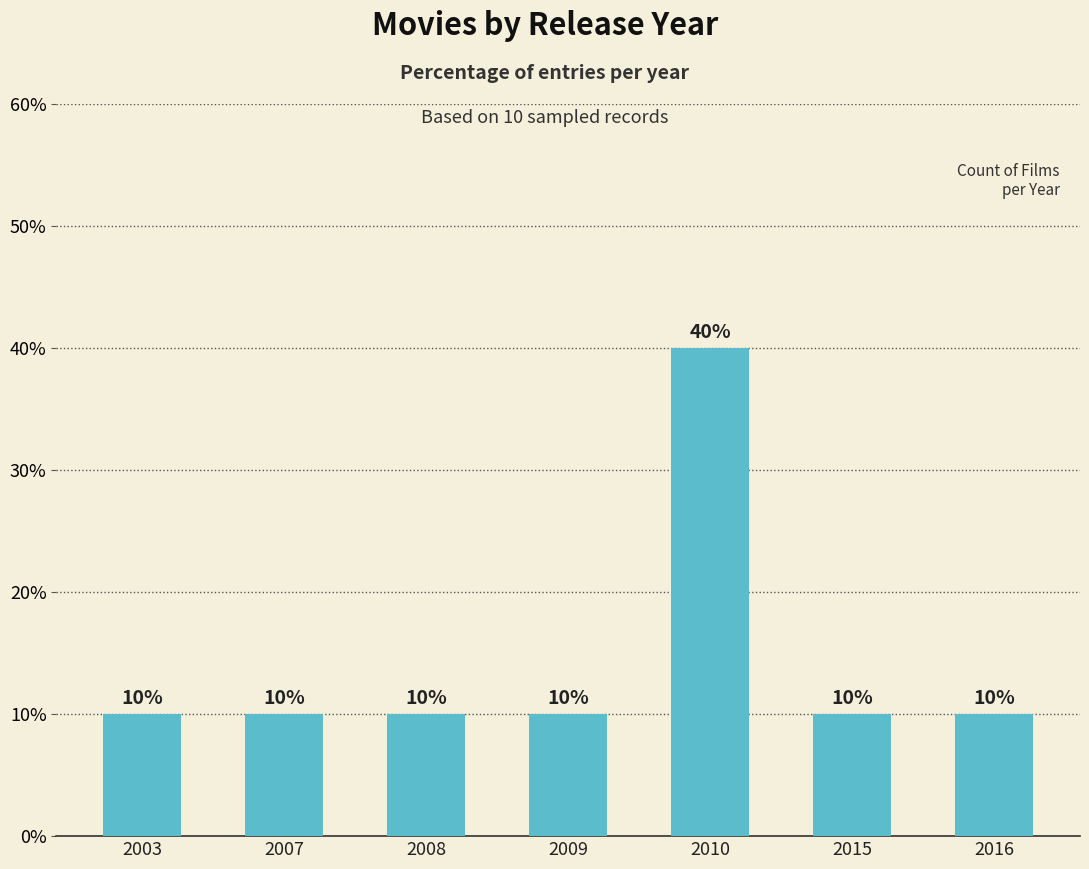

Is it true that the value at 2009 is 10?

True